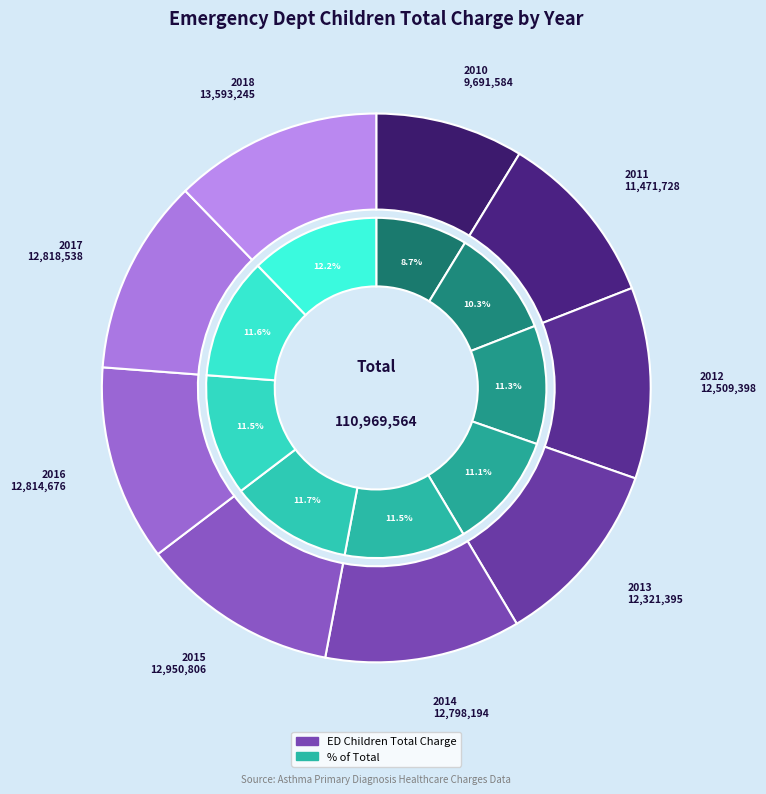

Between 2018 and 2011, which is larger?

2018